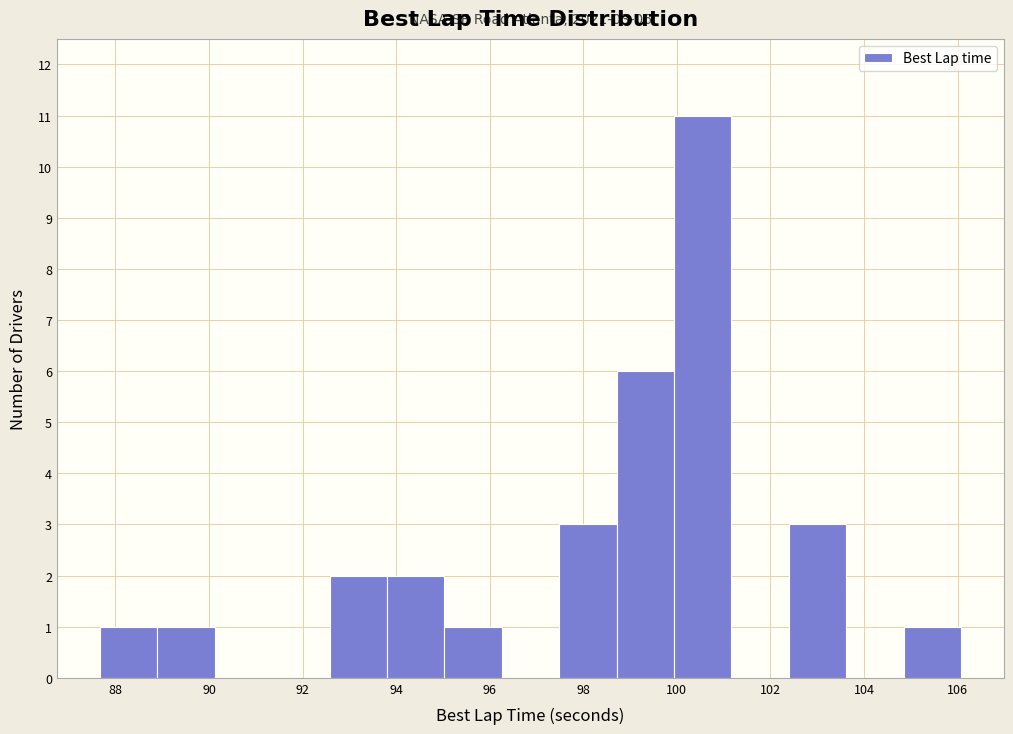

Over which range of the x-axis is the bar tallest?

100.0 to 101.2